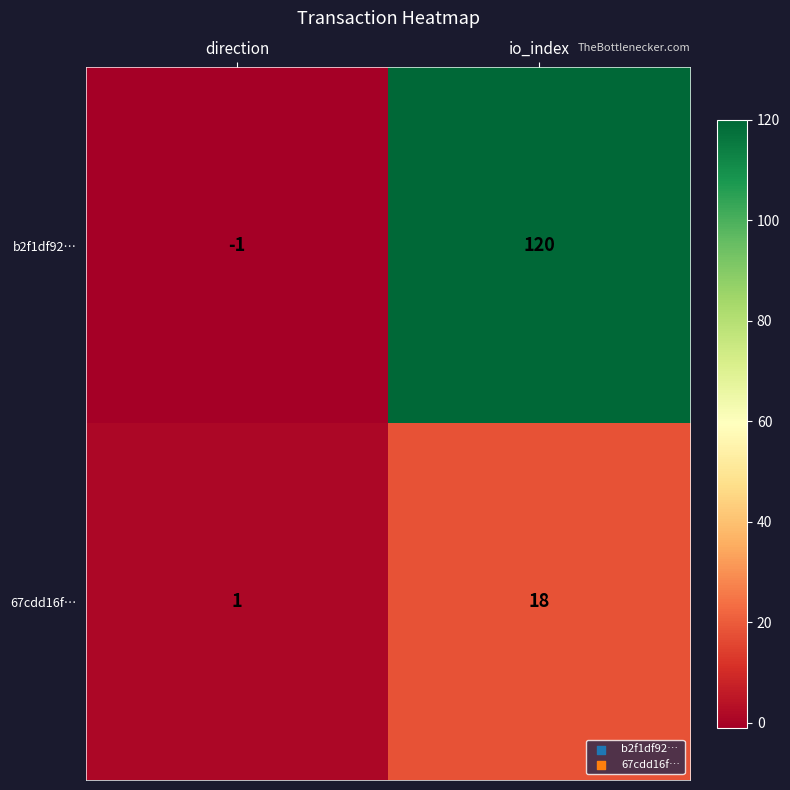

Which label corresponds to the smallest value in the chart?

direction